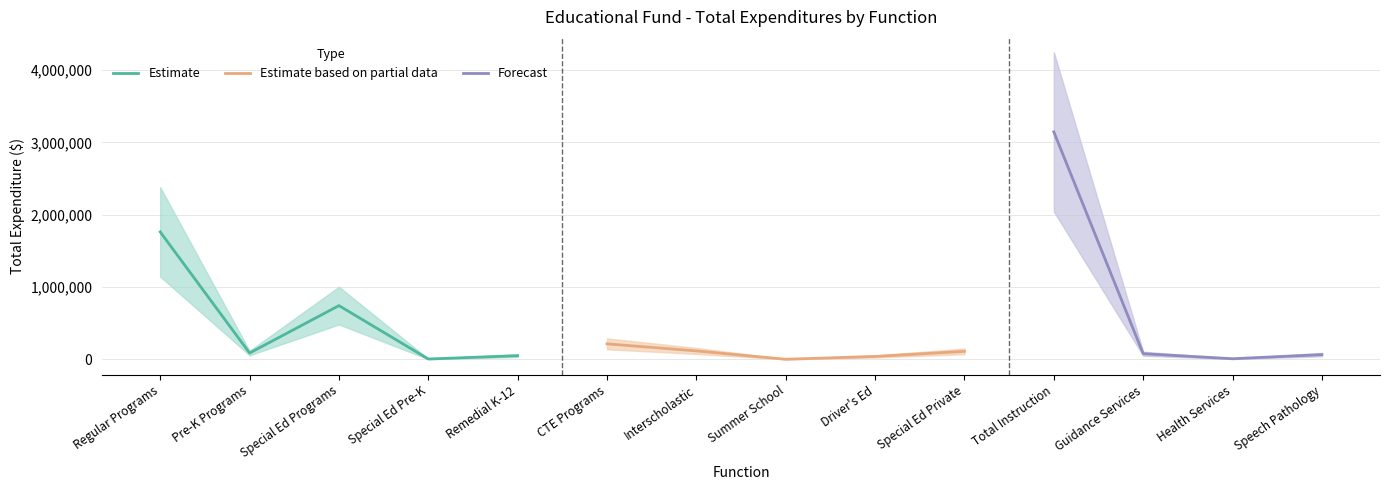

At which label does the data first exceed 88769?

Regular Programs